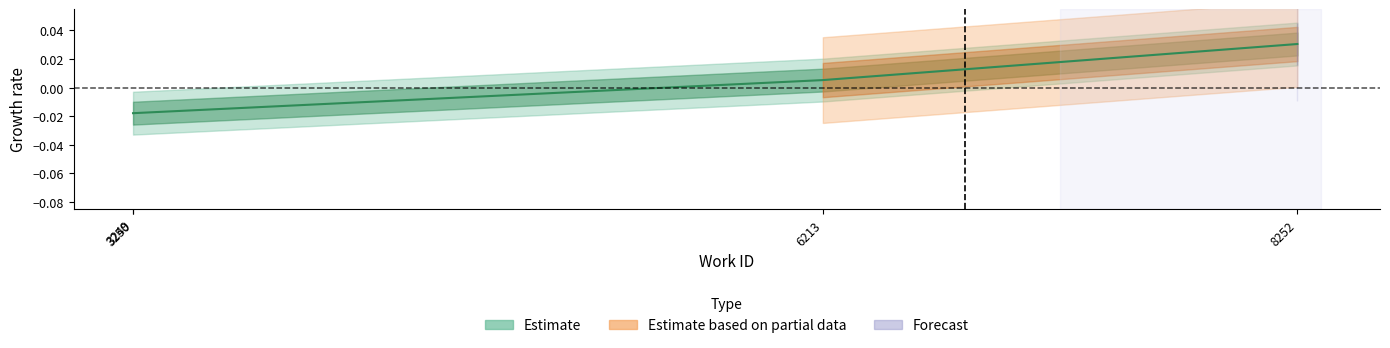

Reading right to left, transcribe all the data shown in this chart.

8252=0.0	6213=0.0	3250=-0.0	3249=-0.0